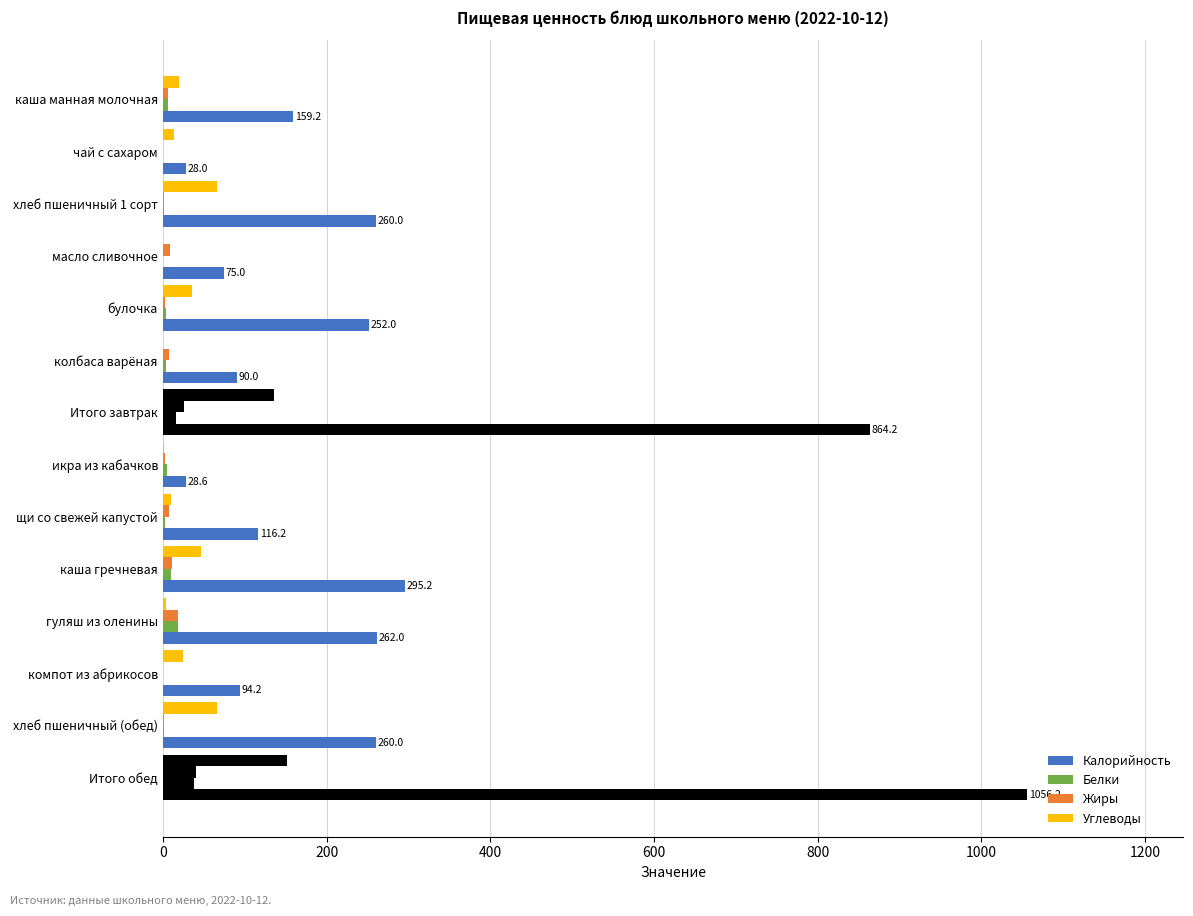

List the series in order of their peak value, lowest first.

Белки, Жиры, Углеводы, Калорийность